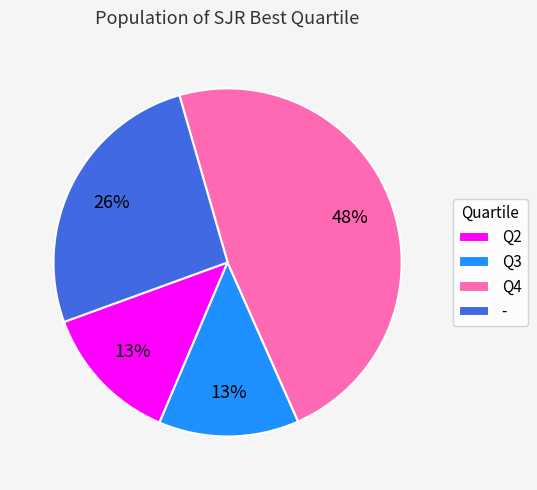

How many slices are in this pie chart?

4